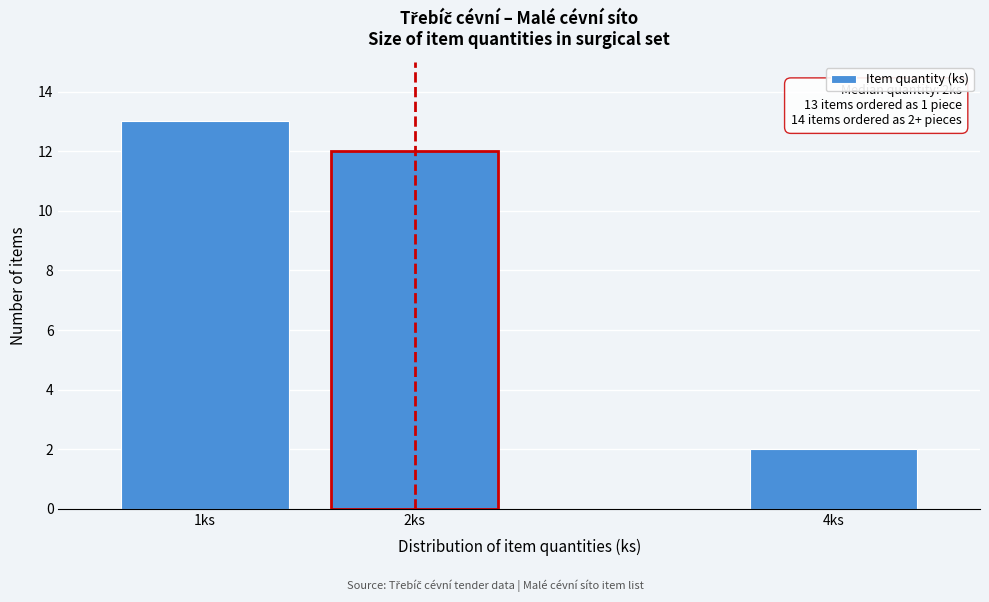

Reading right to left, list all the values displayed in this chart.

2	12	13